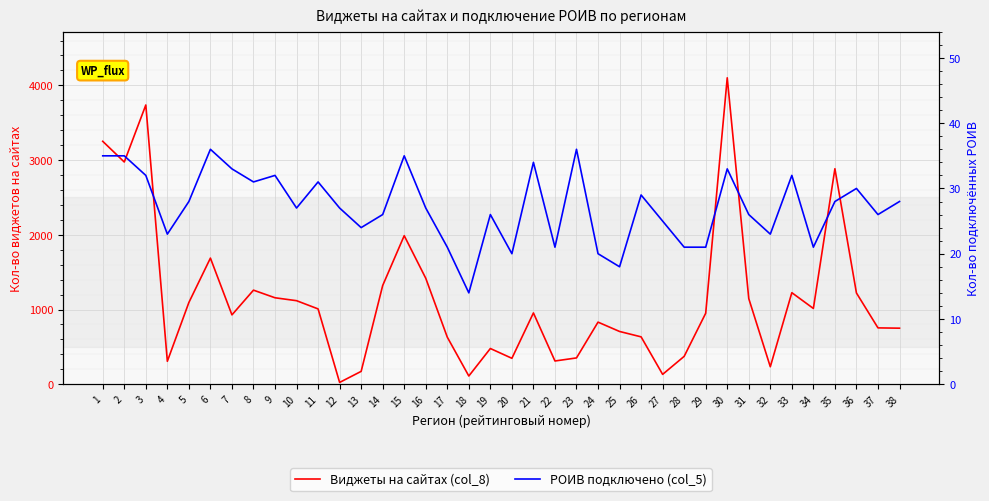

True or false: Виджеты на сайтах (col_8) has a value of 491 at 28.

False